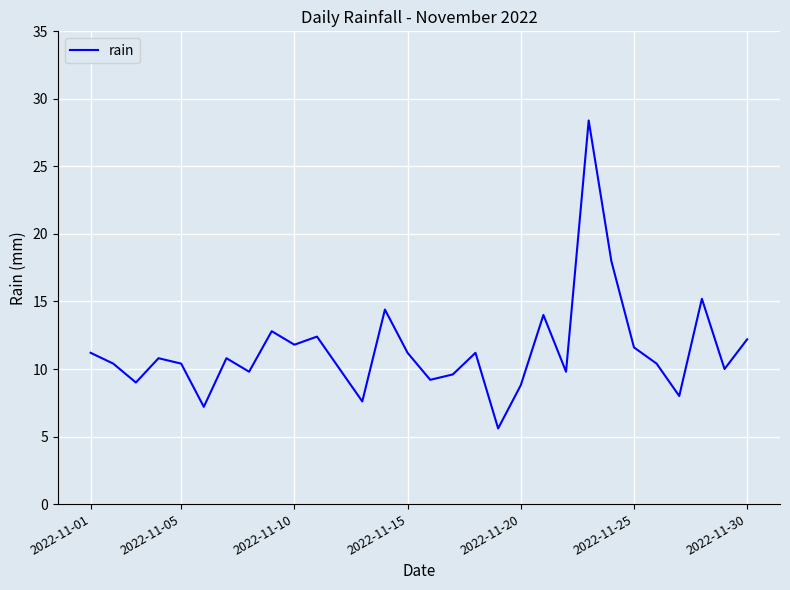

What is the greatest value displayed?

28.4